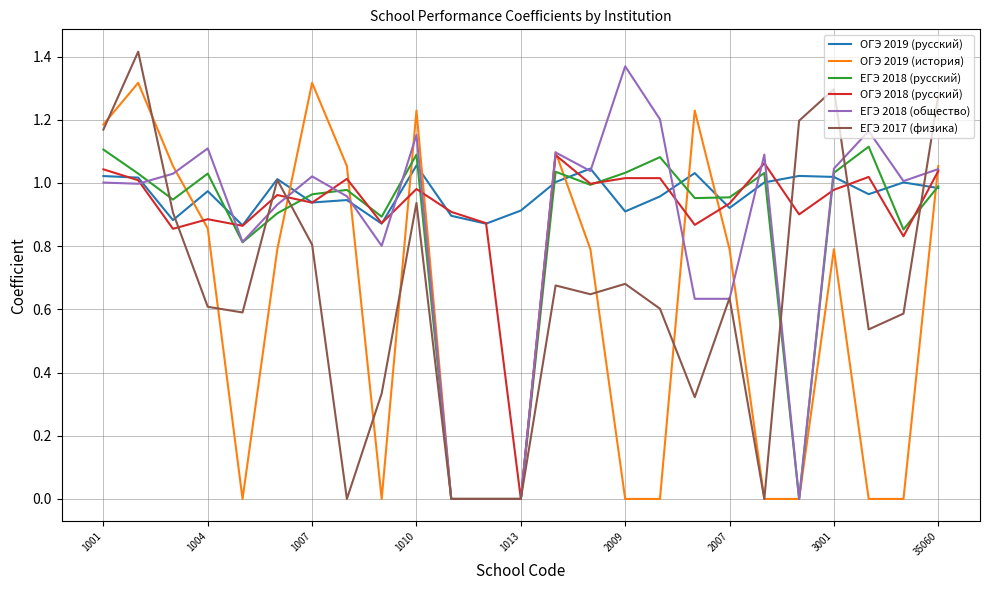

Which series has the largest range (max minus min)?

ЕГЭ 2017 (физика)